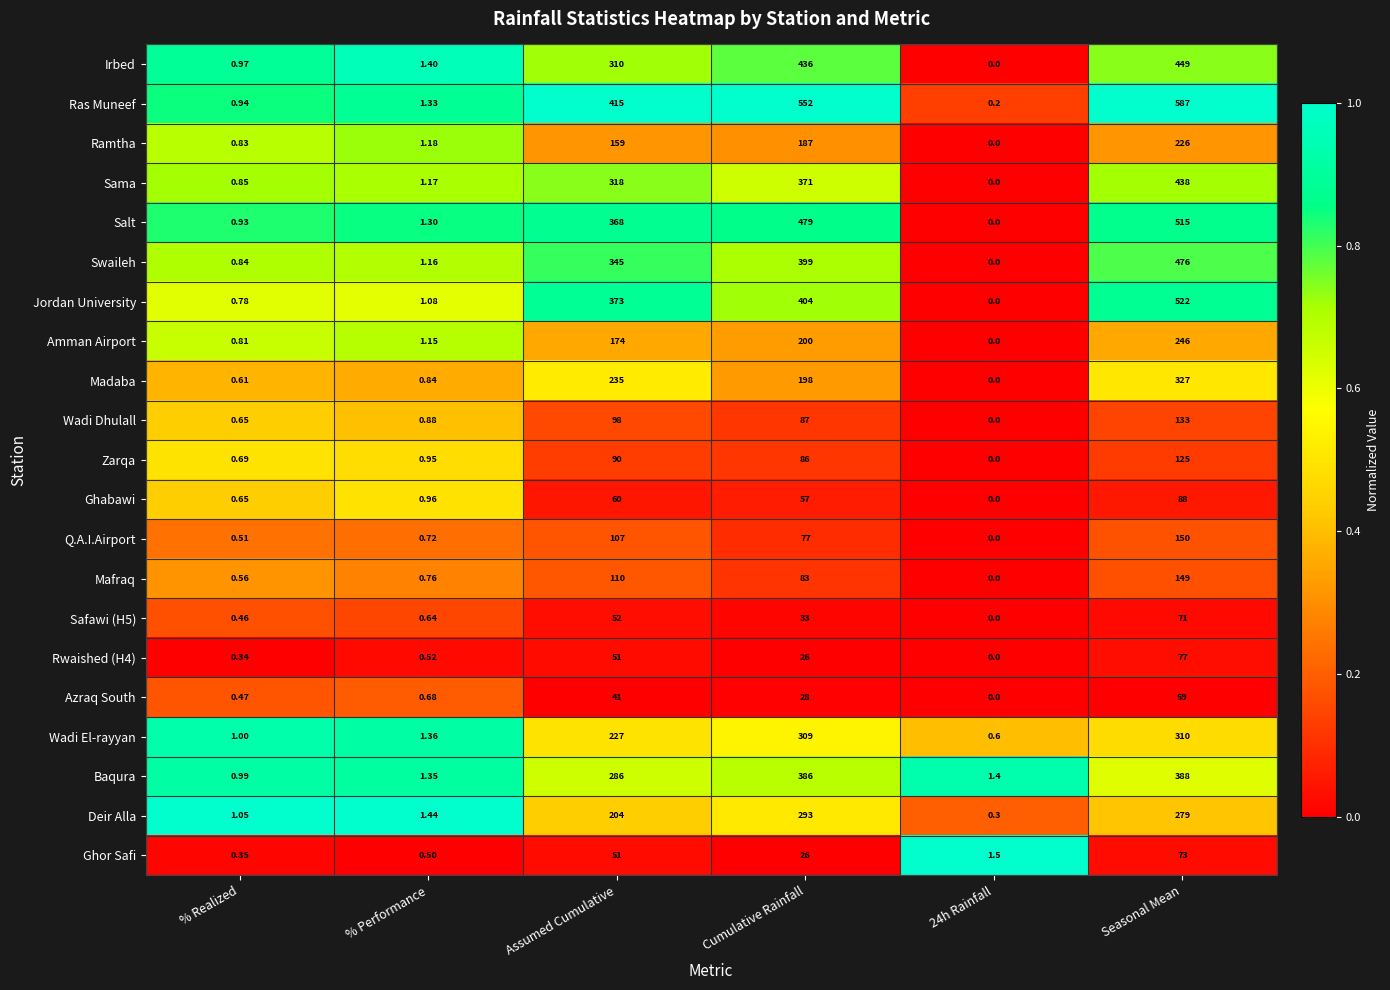

At which category is the sum across all series the highest?

Seasonal Mean